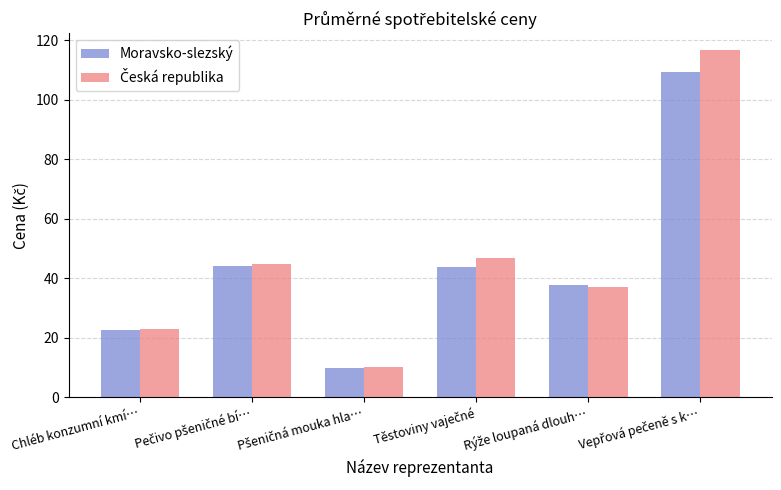

What is the total value across all series at Chléb konzumní kmí…?

45.3